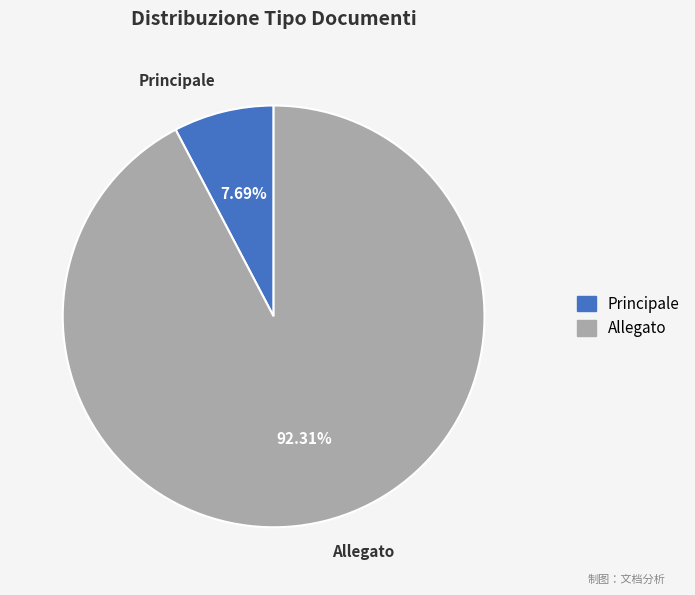

Does any single category account for the majority?

Yes